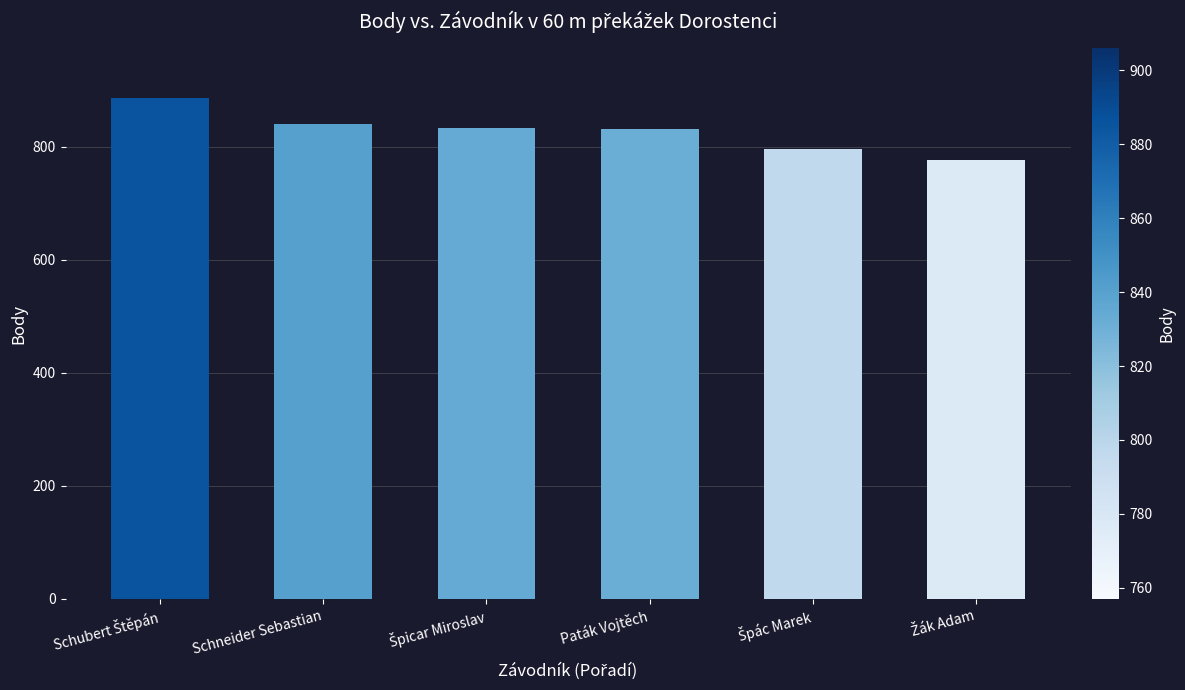

What is the maximum value shown in the chart?

886